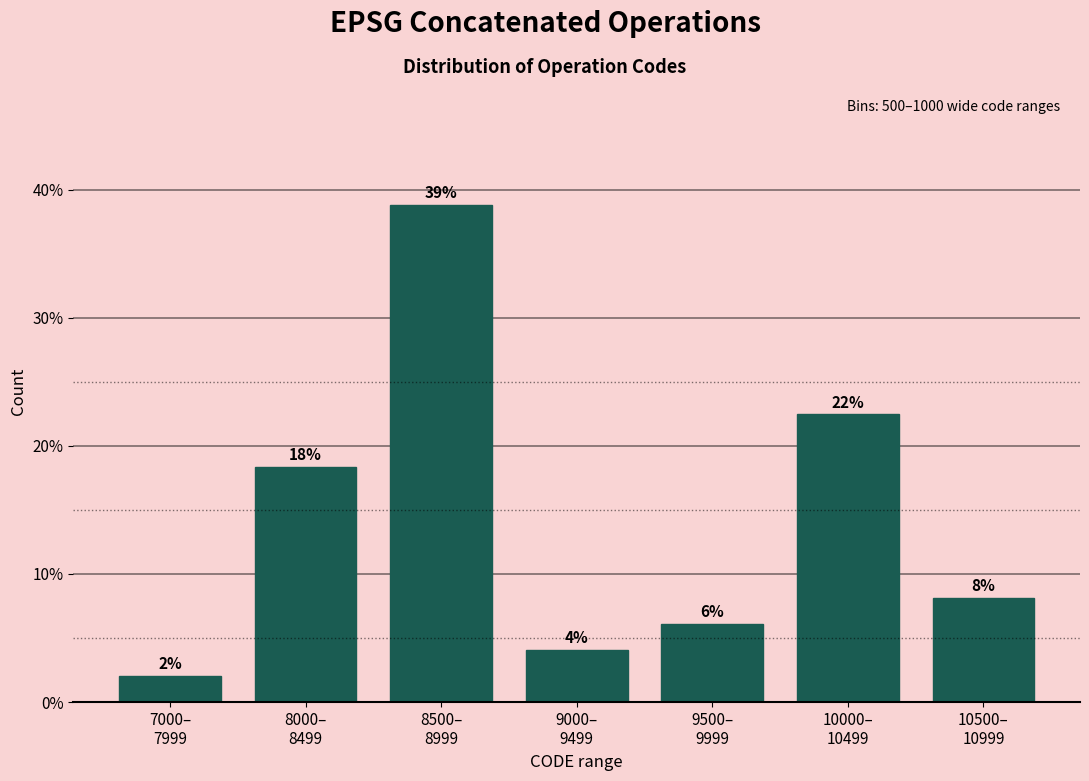

How many bars are there in total?

7